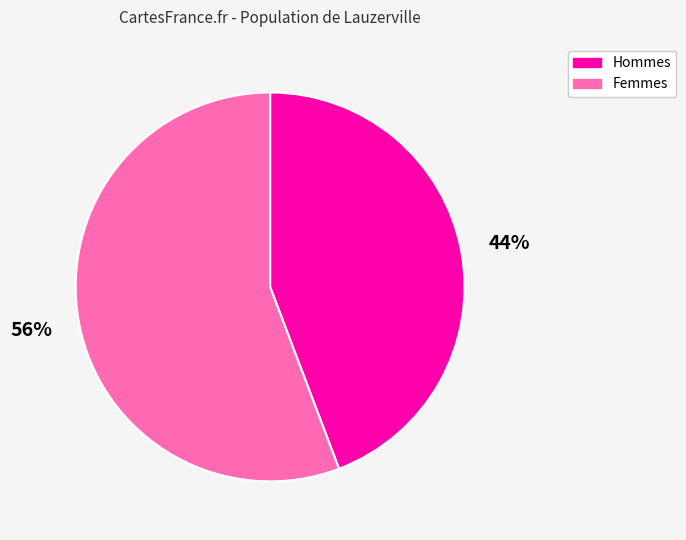

Which slice is the largest?

Femmes